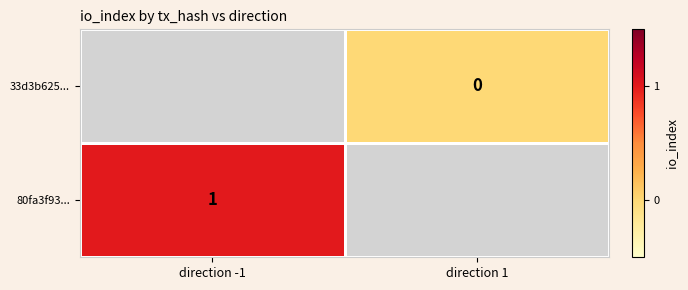

True or false: 80fa3f93... has a value of 1 at direction -1.

True